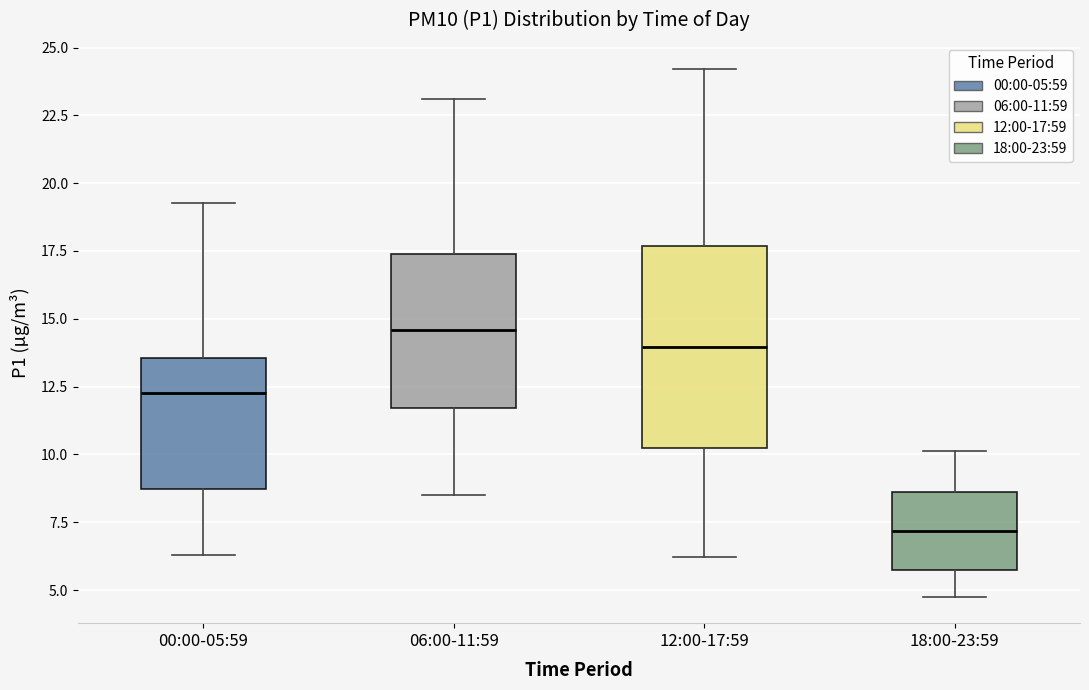

Which box is the tallest, from its lower edge to its upper edge?

12:00-17:59